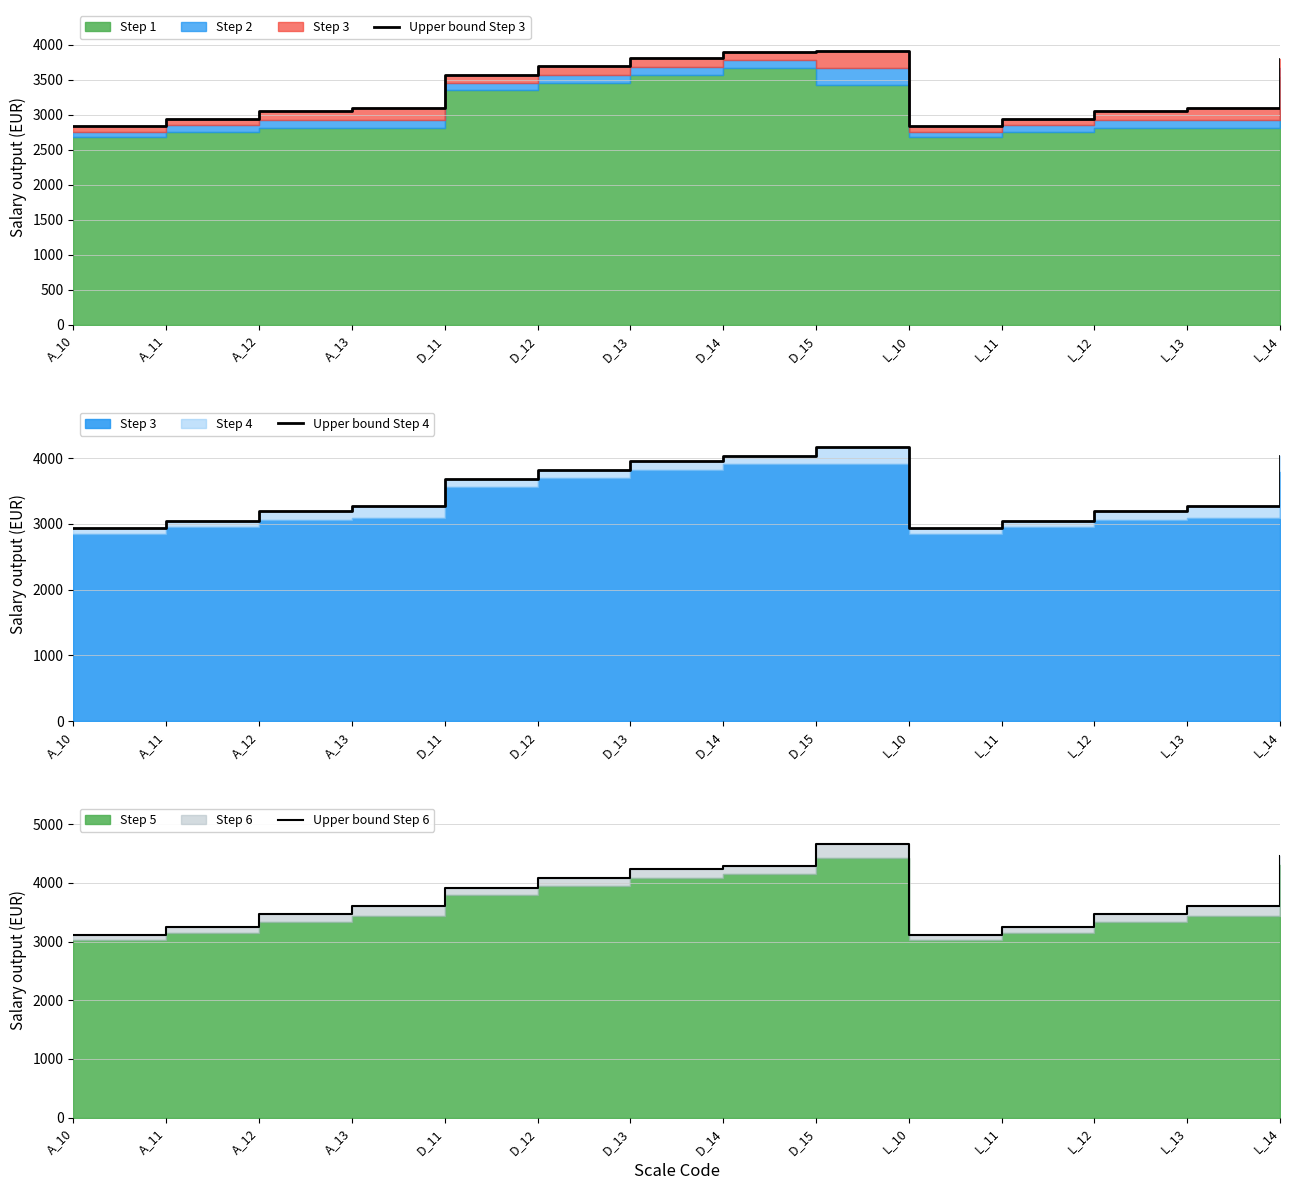

What is the value of the Upper bound Step 4 point at the 4th from the left?

3265